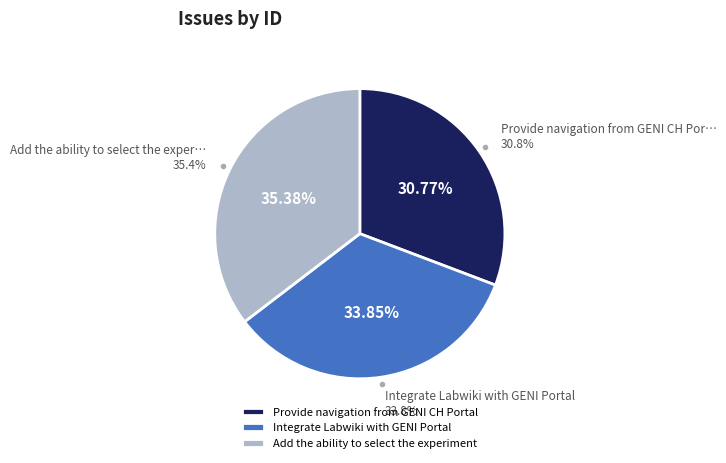

Rank the categories by value from lowest to highest.

Provide navigation from GENI CH Portal, Integrate Labwiki with GENI Portal, Add the ability to select the experiment